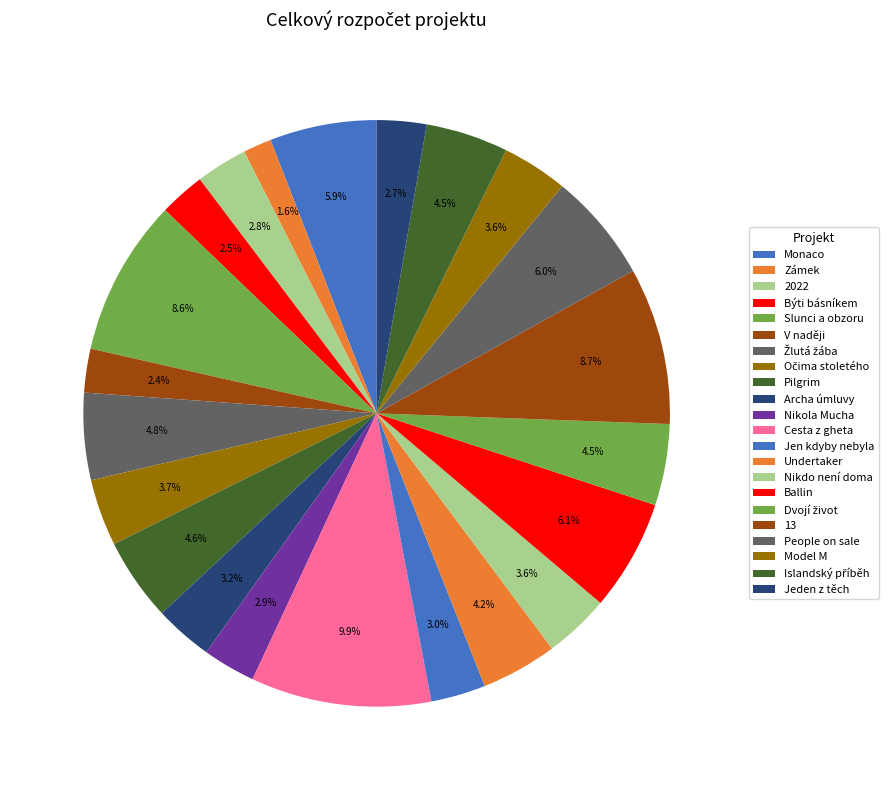

Does People on sale represent more than half of the total?

No